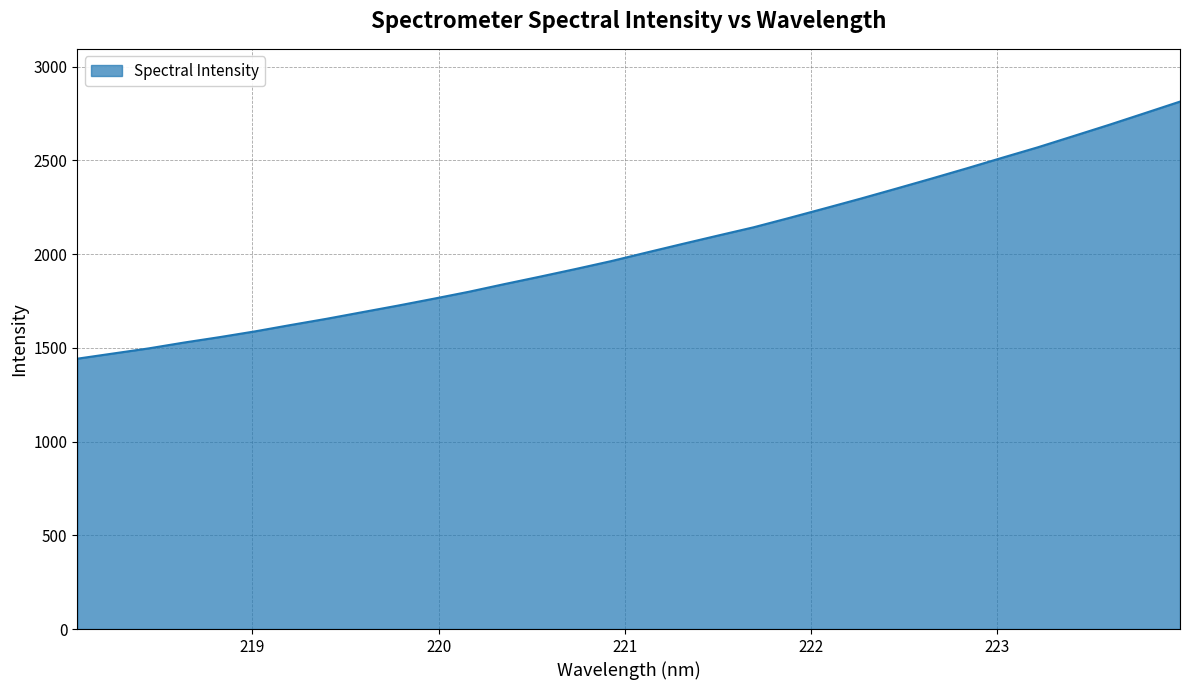

What is the greatest value displayed?

2813.2